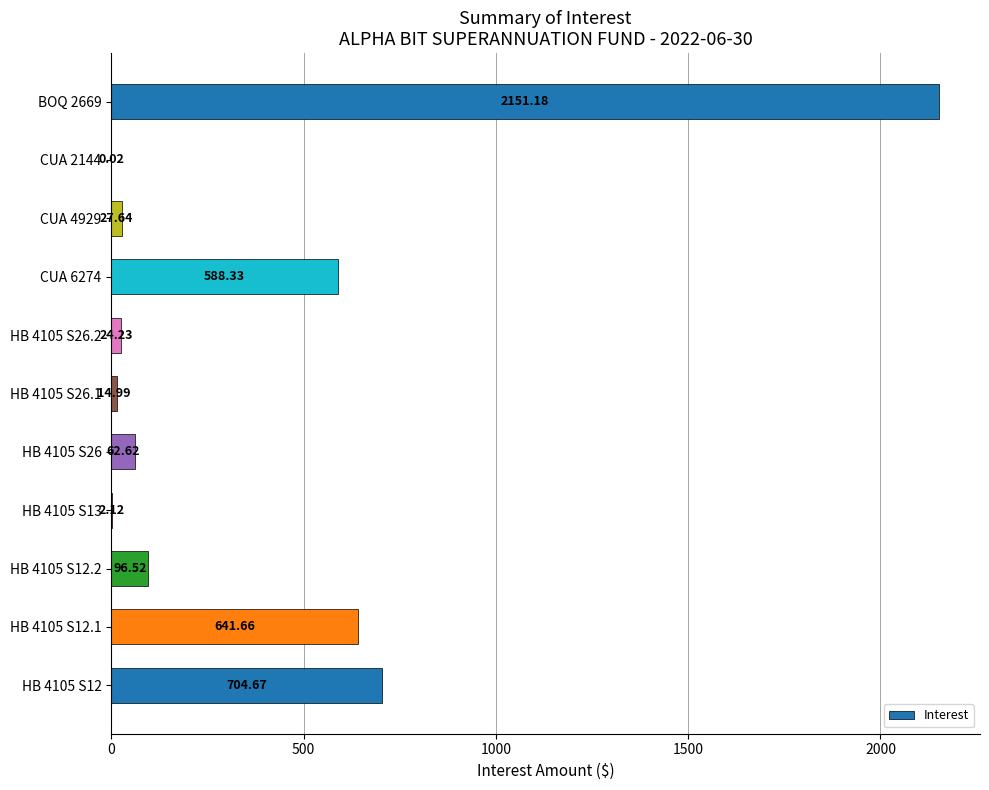

How many data points are above 62?

6